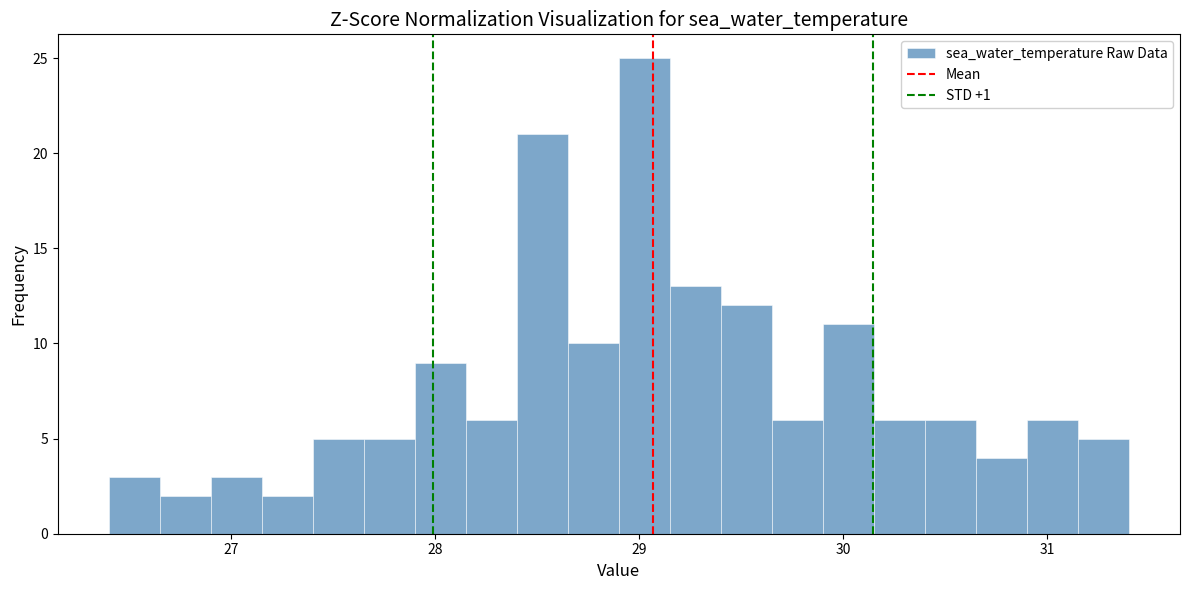

Around what value on the x-axis is the tallest bar? Give the approximate position of its centre, as read against the axis.

29.0